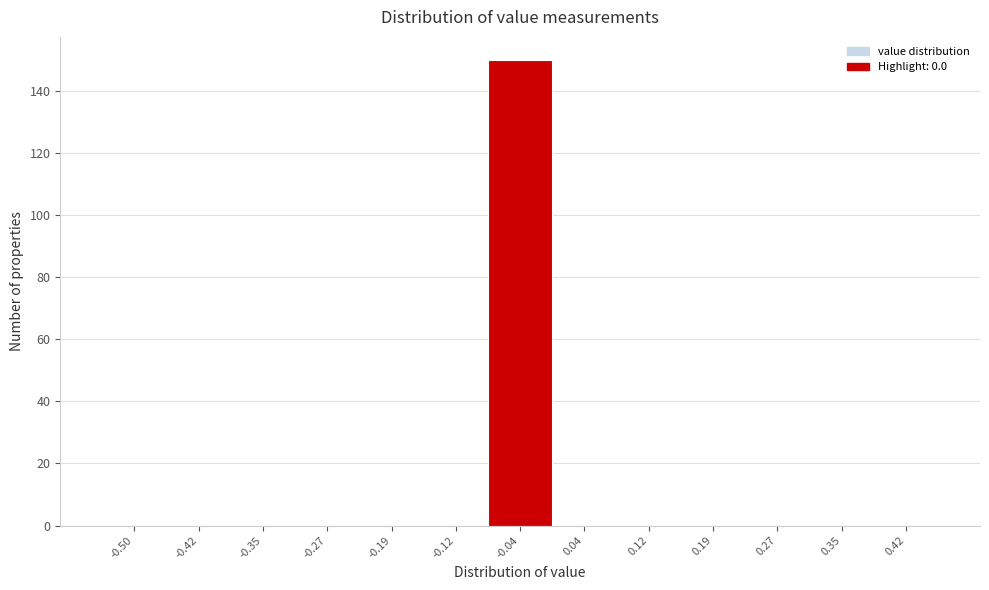

Reading left to right, transcribe all the data shown in this chart.

-0.50=0	-0.42=0	-0.35=0	-0.27=0	-0.19=0	-0.12=0	-0.04=150	0.04=0	0.12=0	0.19=0	0.27=0	0.35=0	0.42=0